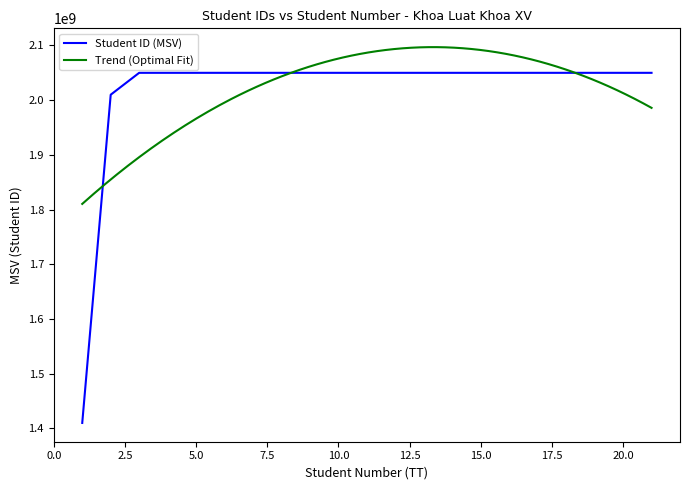

Reading left to right, extract all data points from this chart.

1=1410000460	2=2010000004	3=2050000011	4=2050000015	5=2050000020	6=2050000052	7=2050000058	8=2050000081	9=2050000087	10=2050000091	11=2050000093	12=2050000096	13=2050000102	14=2050000107	15=2050000119	16=2050000120	17=2050000132	18=2050000136	19=2050000140	20=2050000147	21=2050000501